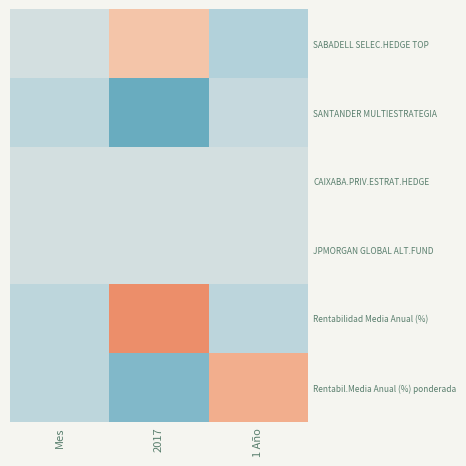

How many data points does each series have?

3